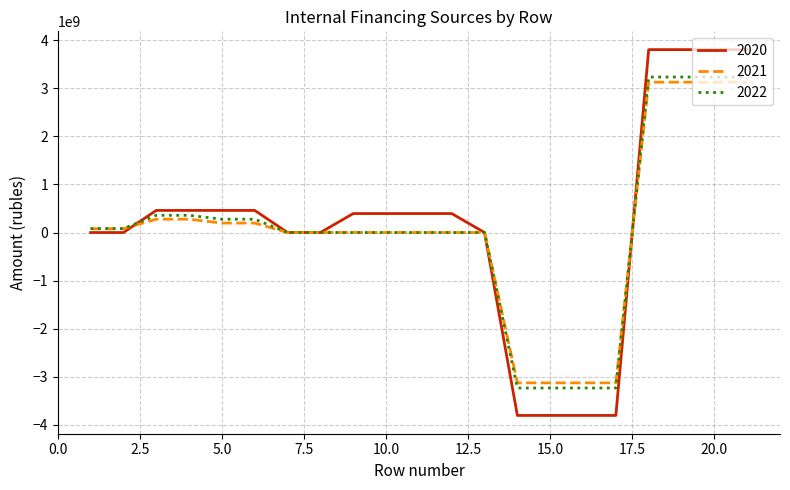

Which series has the largest range (max minus min)?

2020